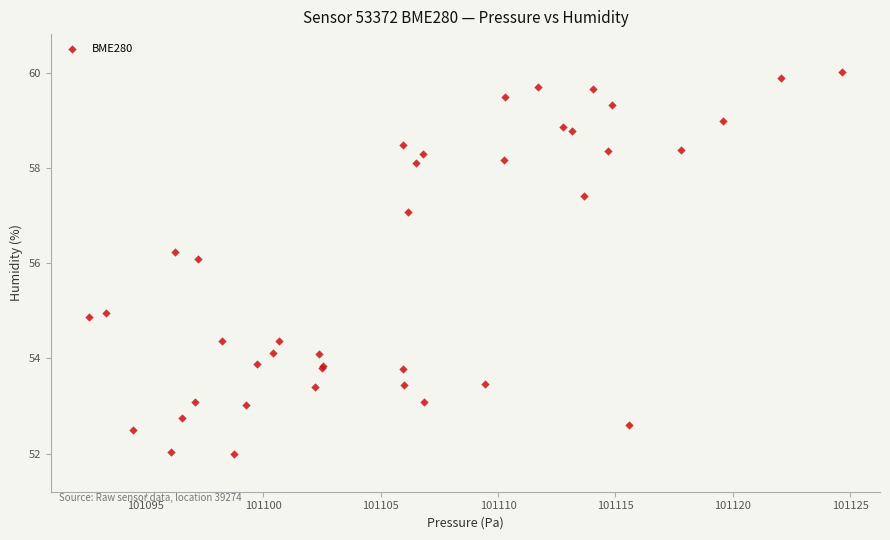

What Y value in the scatter plot is closest to 56?

56.1